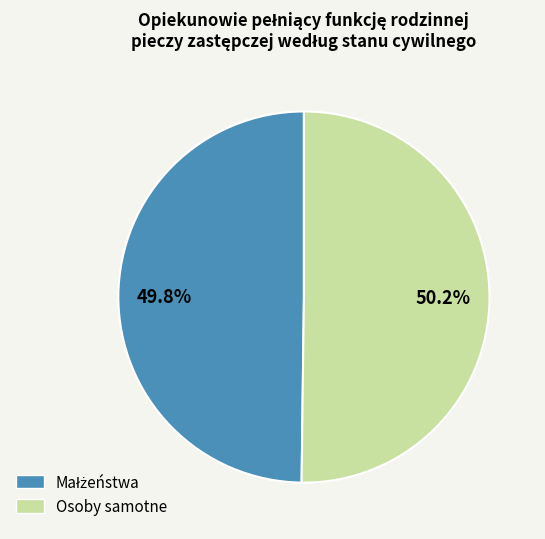

Is there a majority slice in this chart?

Yes